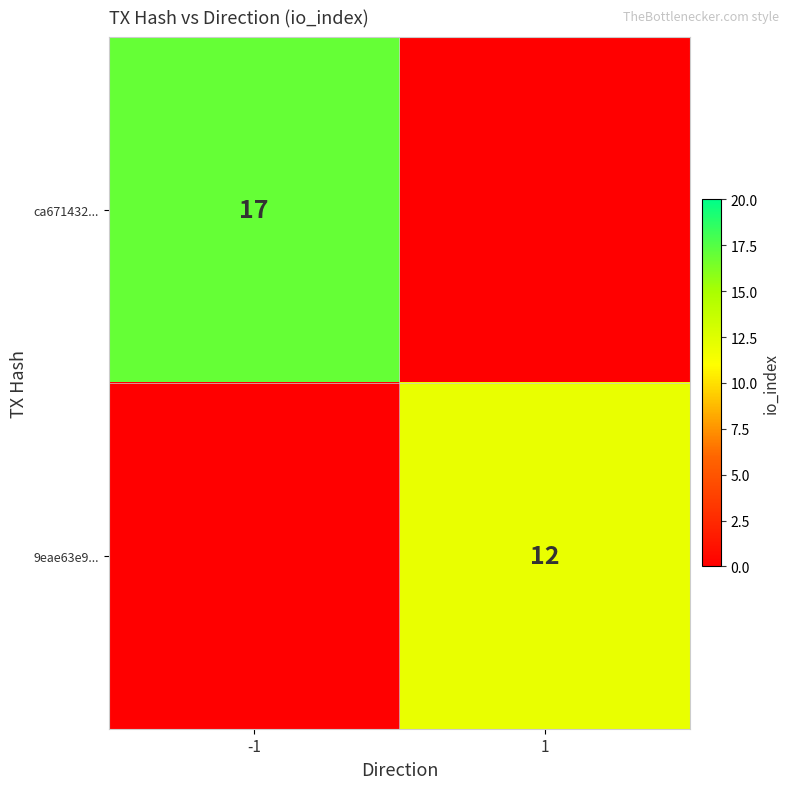

Is the value of 9eae63e9... at 1 greater than the value of ca671432... at -1?

No